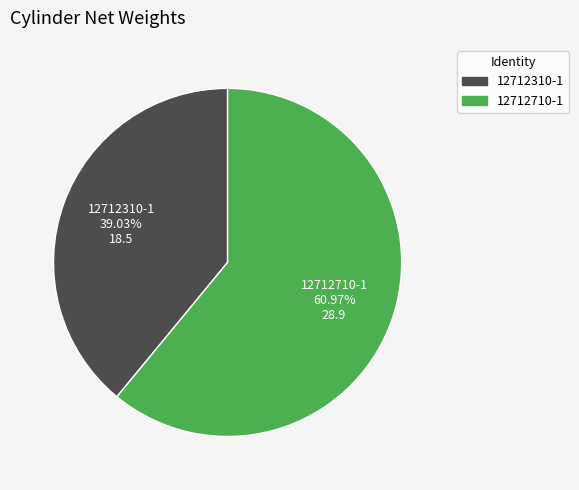

To the nearest percent, what portion does 12712310-1 represent?

39%